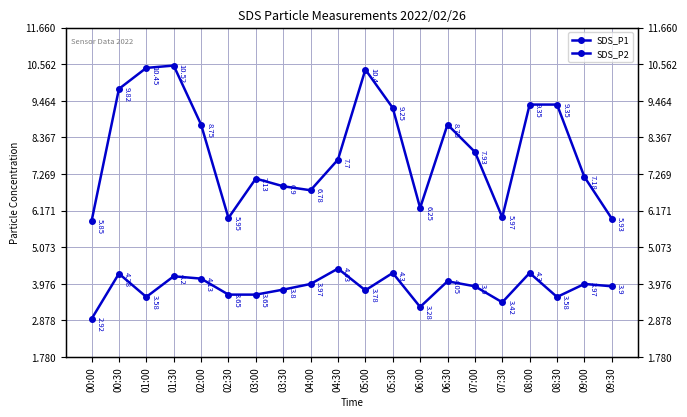

Is the value of SDS_P2 at 00:00 greater than the value of SDS_P1 at 05:30?

No